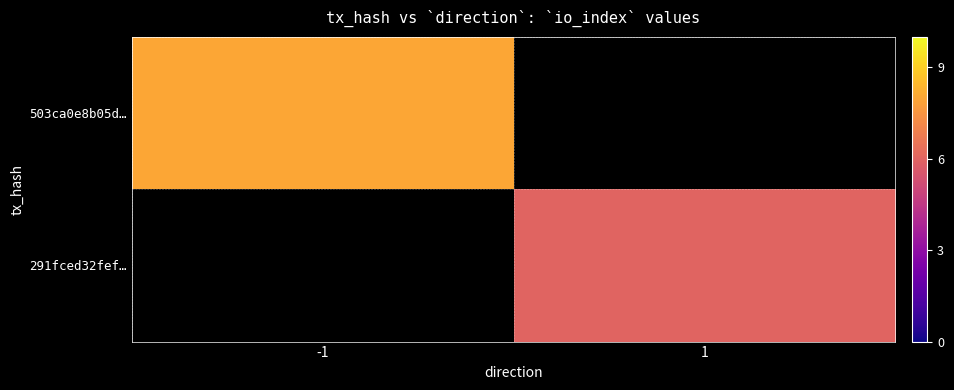

At 1, list the series in order from smallest to largest.

503ca0e8b05d…, 291fced32fef…